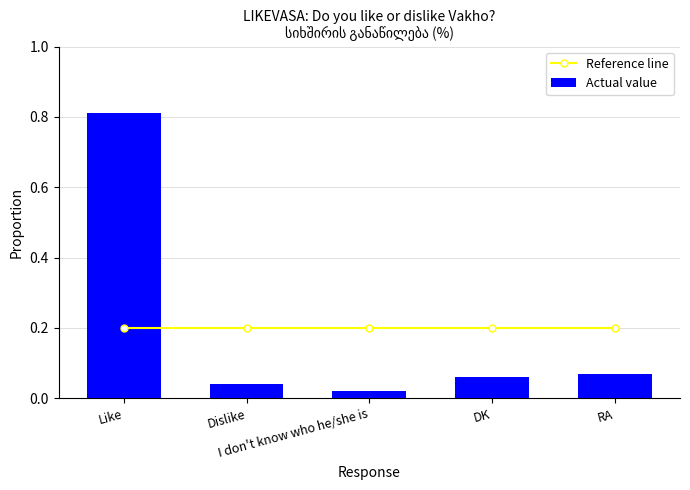

What is the maximum value shown in the chart?

0.8